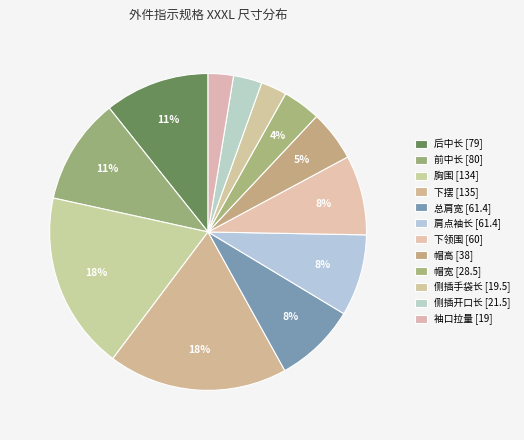

How many slices are in this pie chart?

12